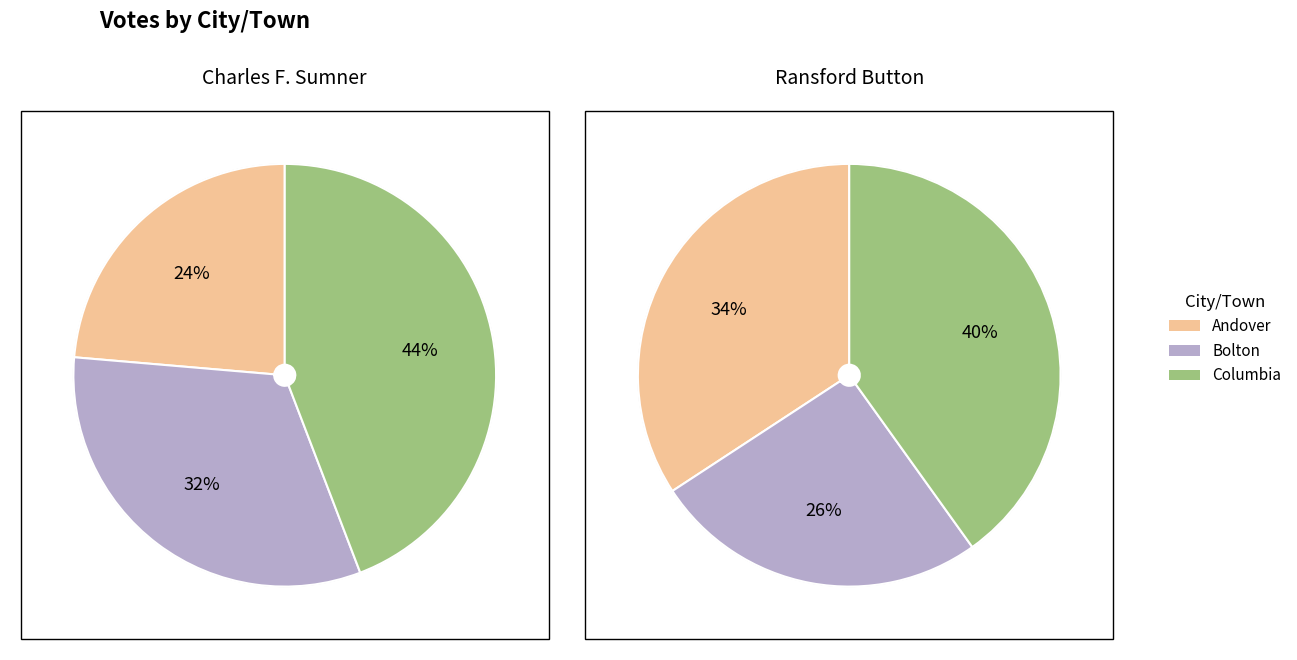

To the nearest percent, what is the average slice percentage?

33%